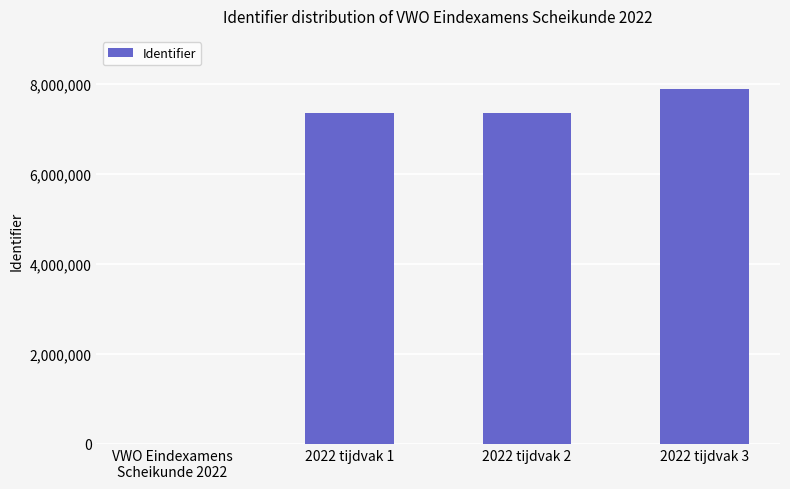

How many positive values are there?

3